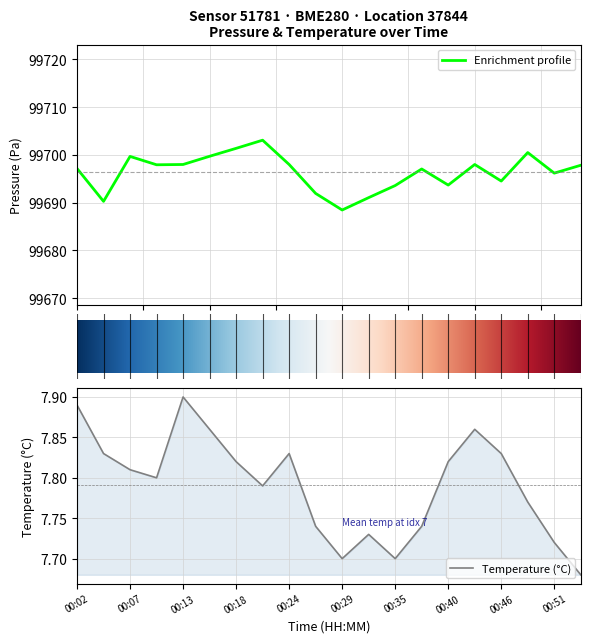

How many series are shown in this chart?

2